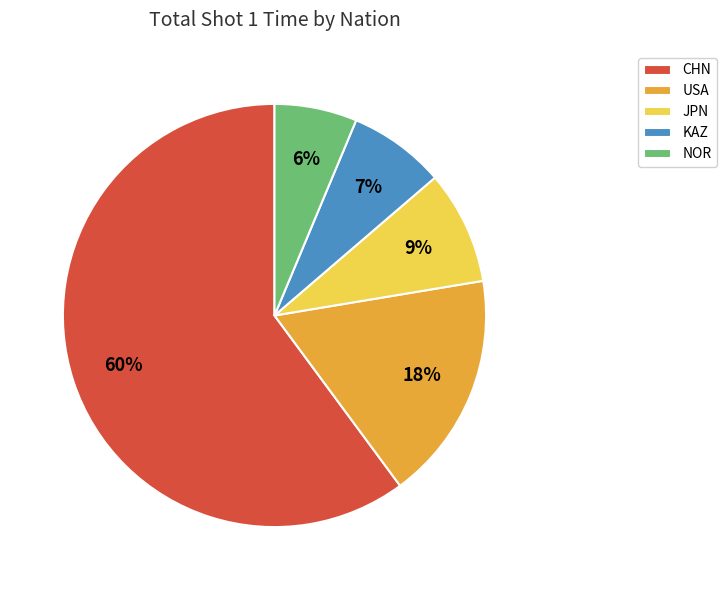

How many segments does this pie chart have?

5